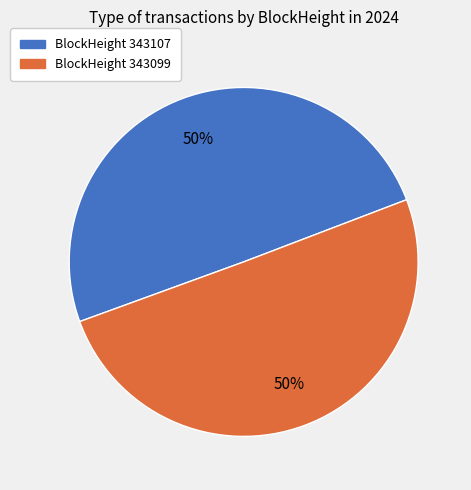

To the nearest percent, what is the average slice percentage?

50%